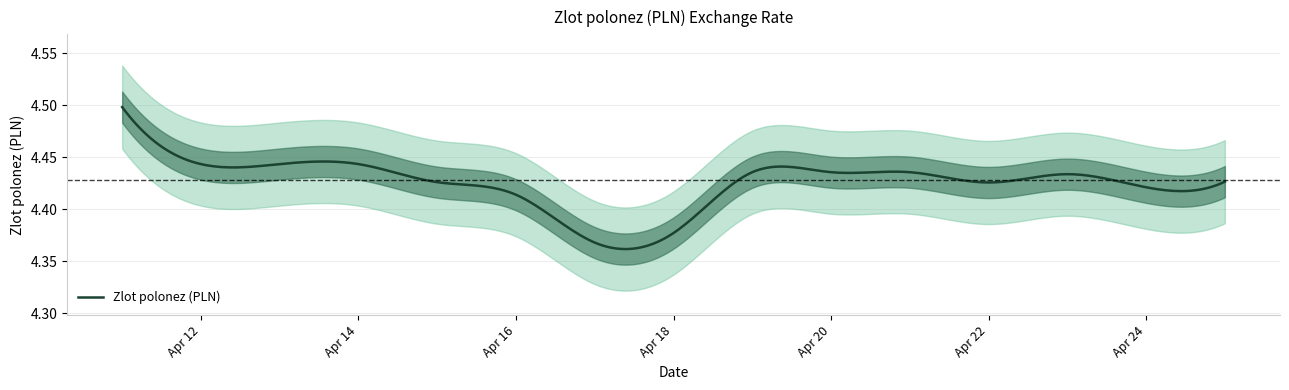

What is the greatest value displayed?

4.5